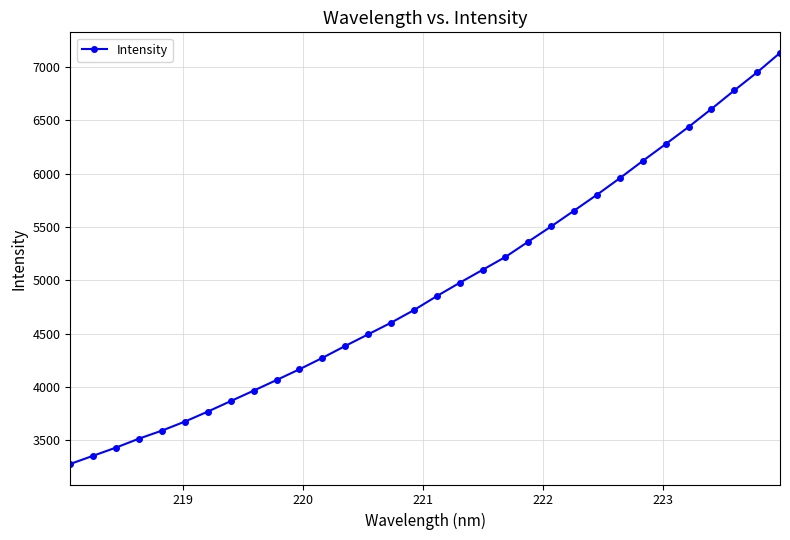

What is the sum of all values?

157889.9